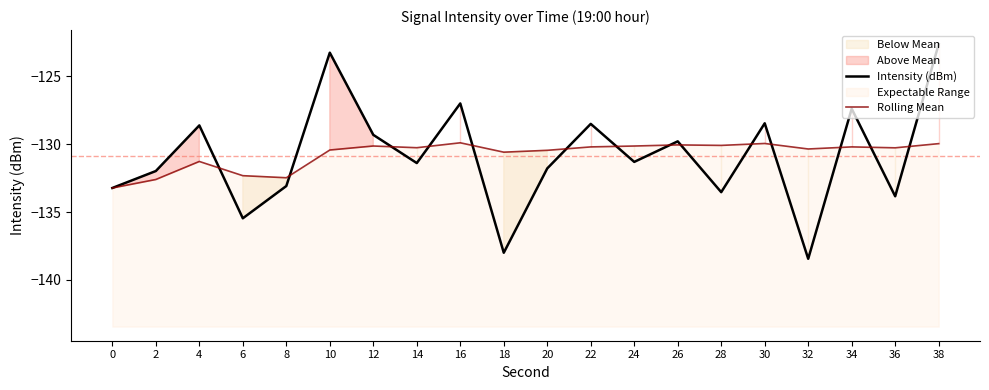

Which category has the lowest value in the Intensity (dBm) series?

32